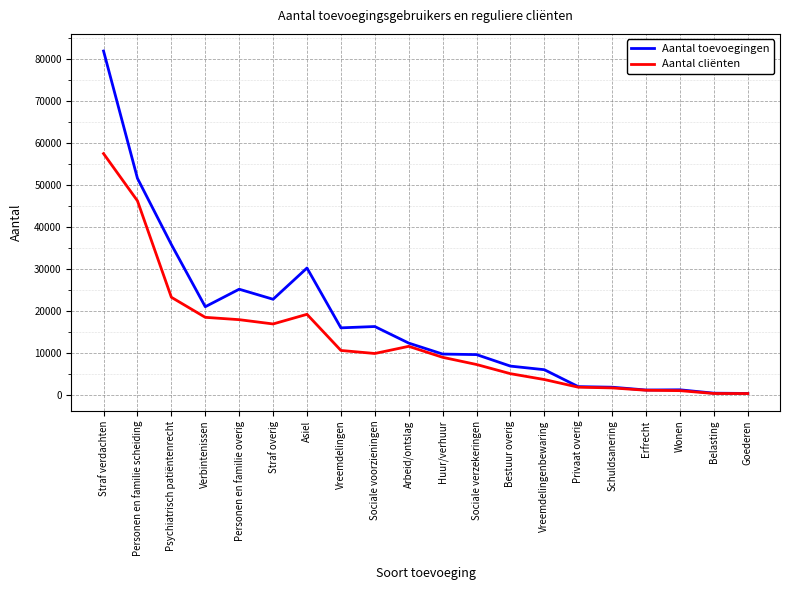

At which label does Aantal cliënten first exceed 9835?

Straf verdachten